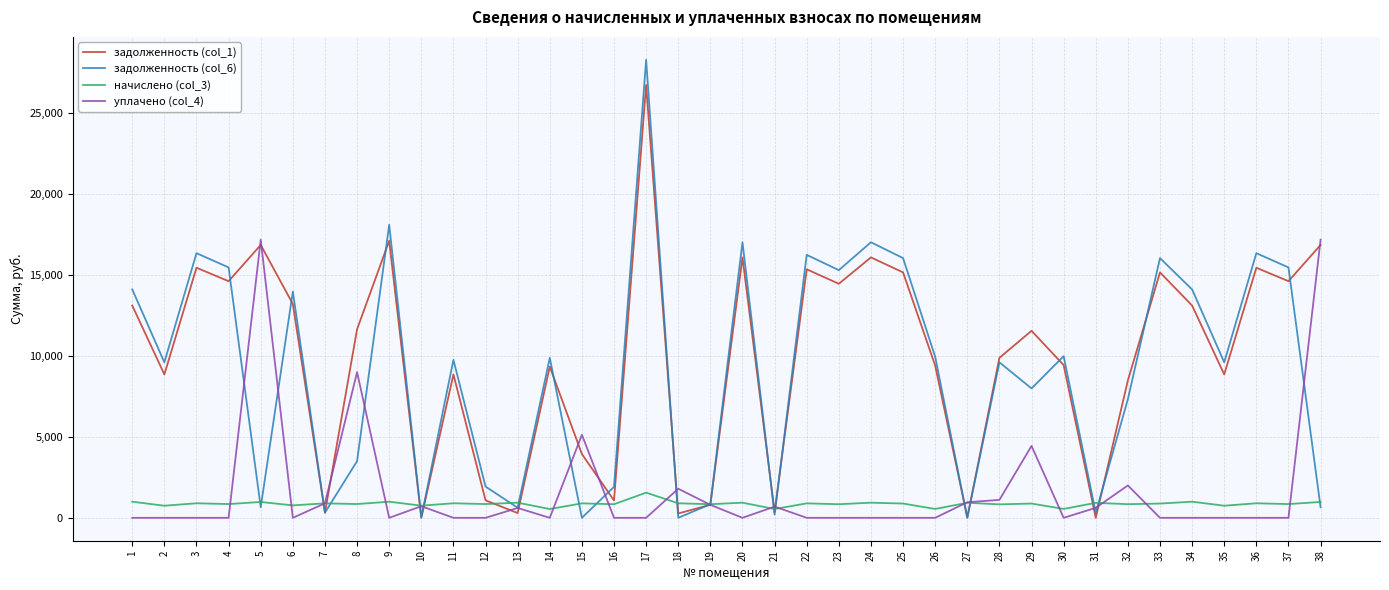

What is the total value across all series at 17?

56593.7